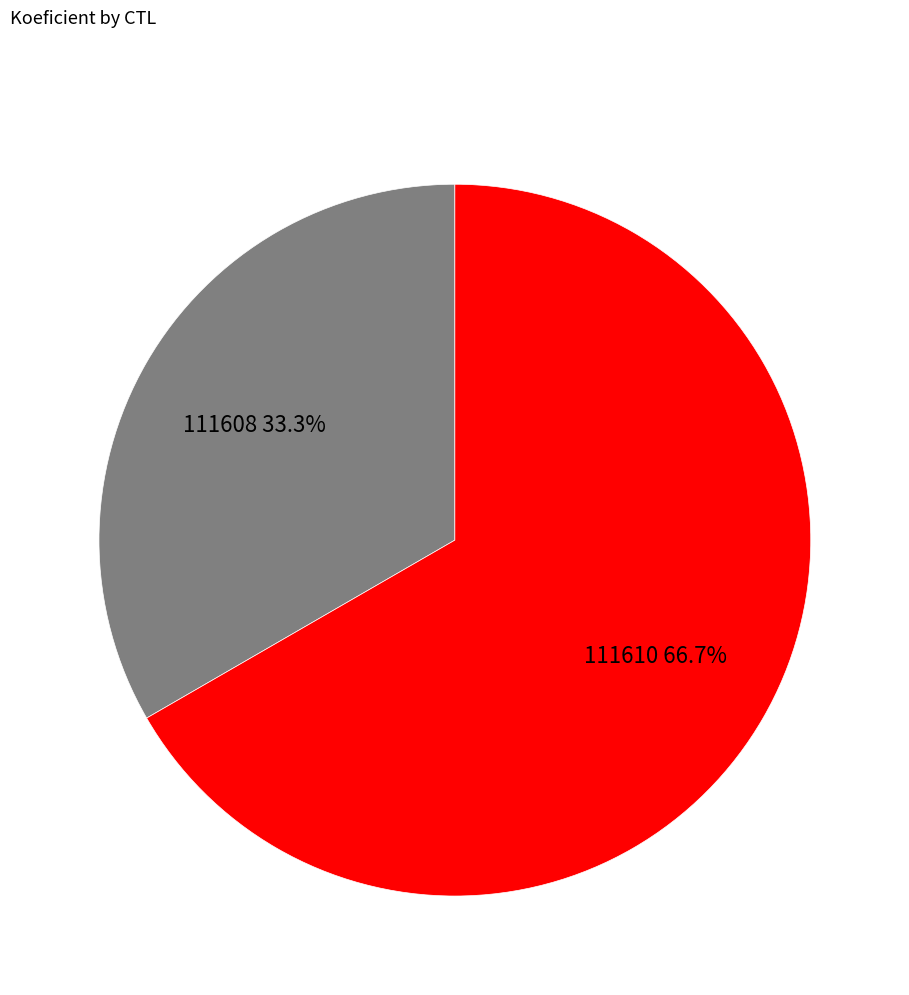

To the nearest percent, what is the combined percentage of 111608 and 111610?

100%